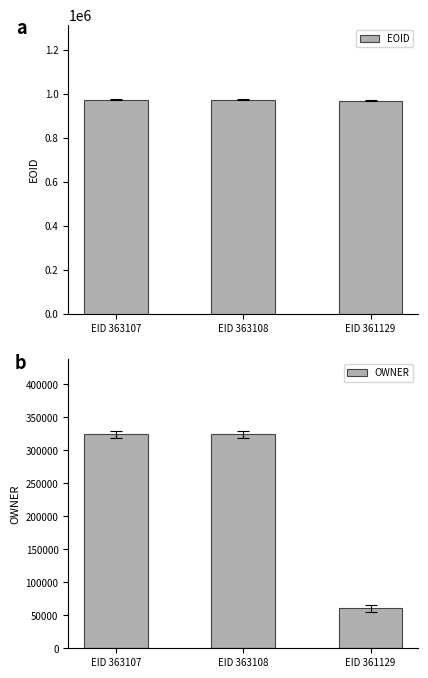

What is the difference between the OWNER values at EID 361129 and EID 363108?

263907